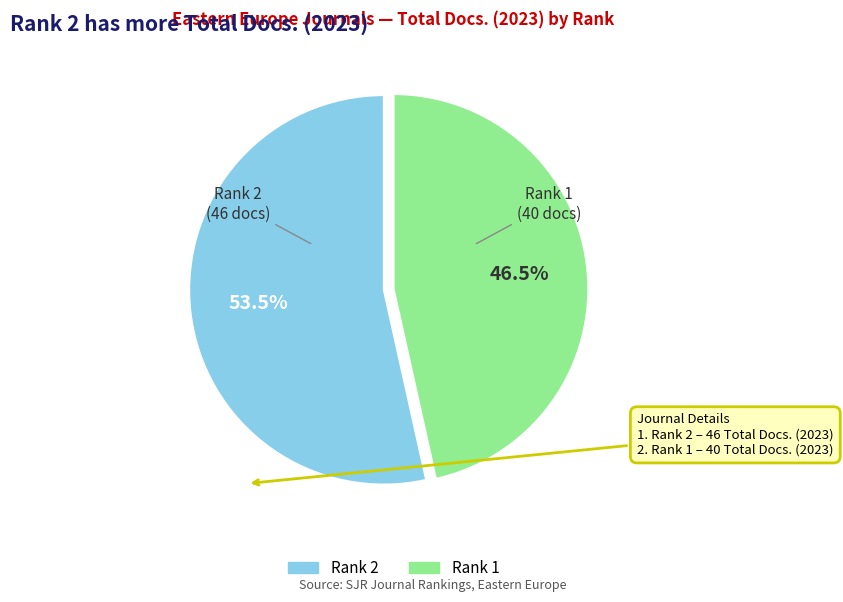

What is the smallest slice in the pie chart?

Rank 1